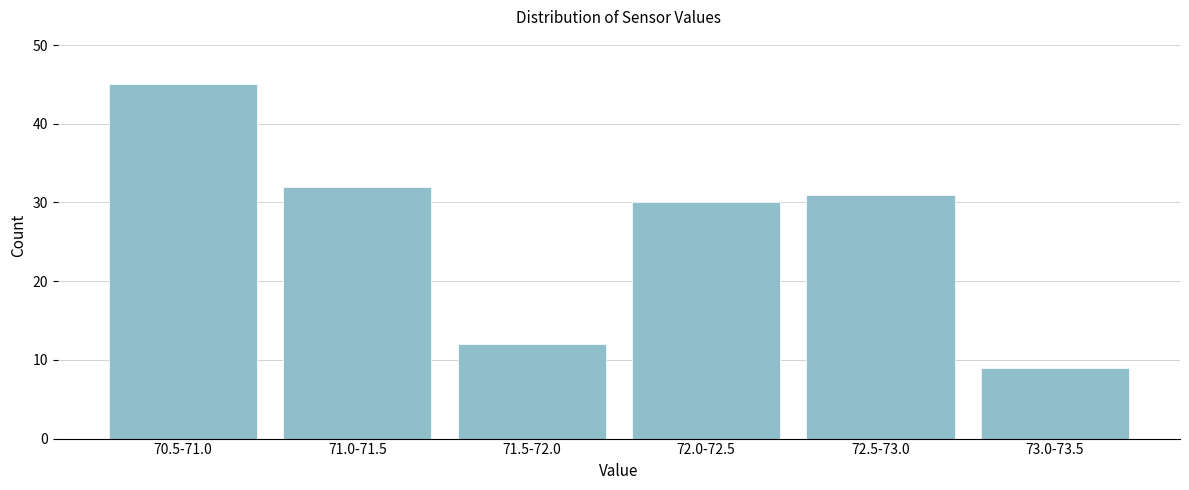

Reading right to left, what are all the values shown in this chart?

73.0-73.5=9	72.5-73.0=31	72.0-72.5=30	71.5-72.0=12	71.0-71.5=32	70.5-71.0=45